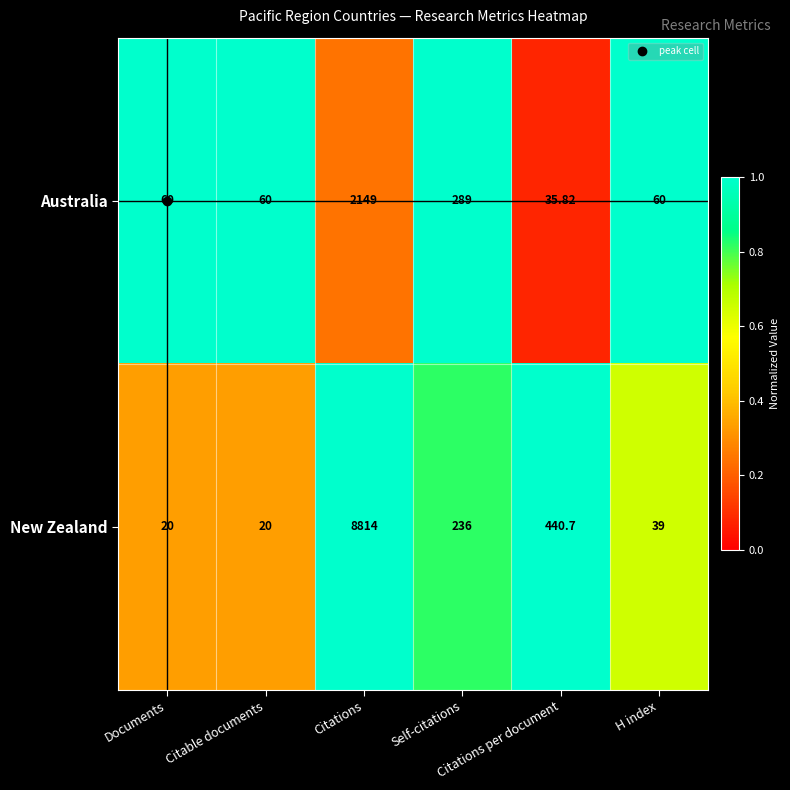

List the series in order of their overall mean, highest first.

New Zealand, Australia